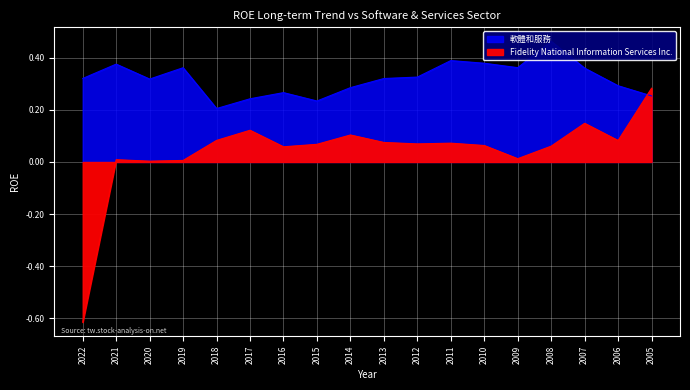

At which label is Fidelity National Information Services Inc. closest to 0?

2020